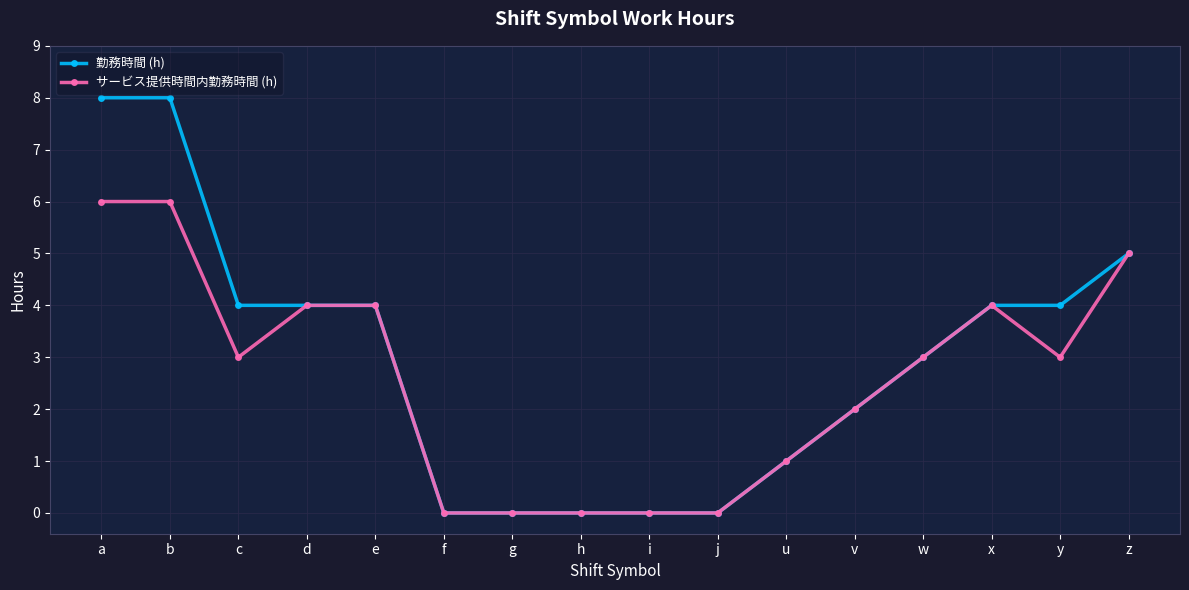

Does the chart have visible grid lines?

Yes